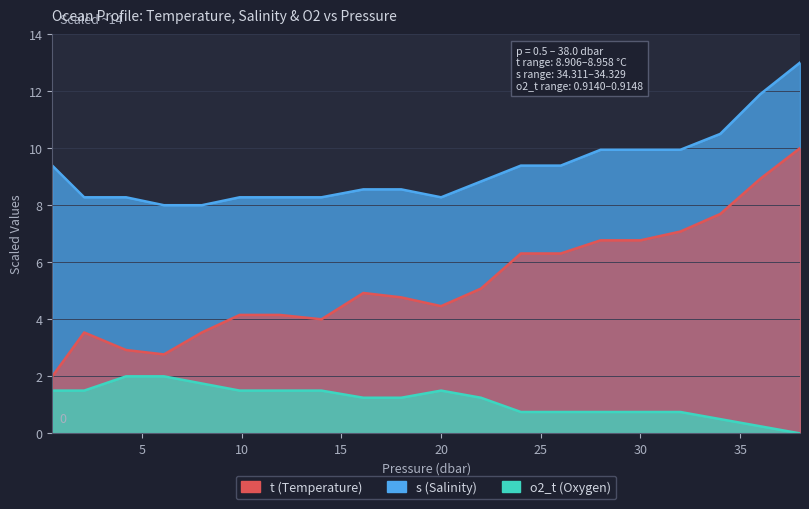

The t series shows 6.8 at 28.0. True or false?

True